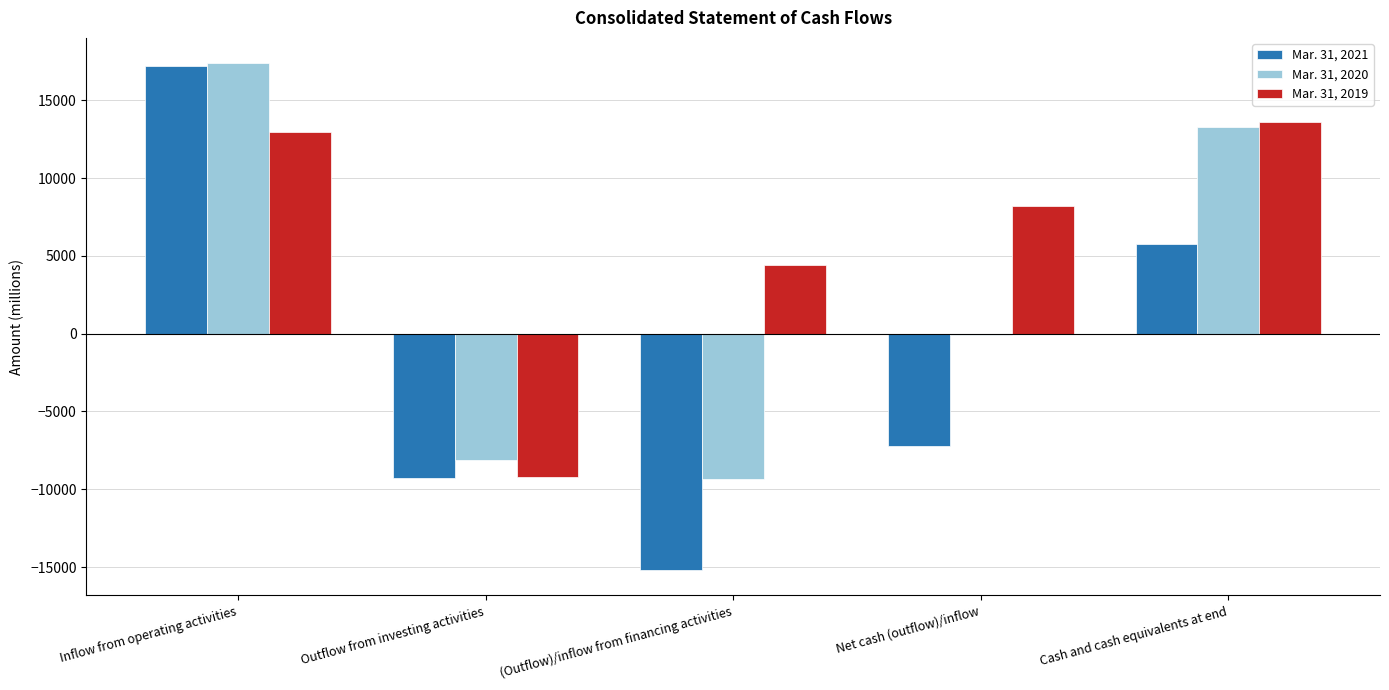

How many data points does each series have?

5